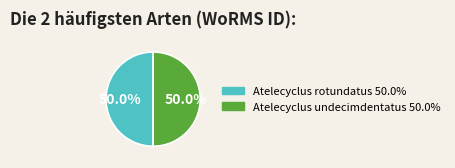

To the nearest percent, what percentage of the pie is Atelecyclus undecimdentatus?

50%